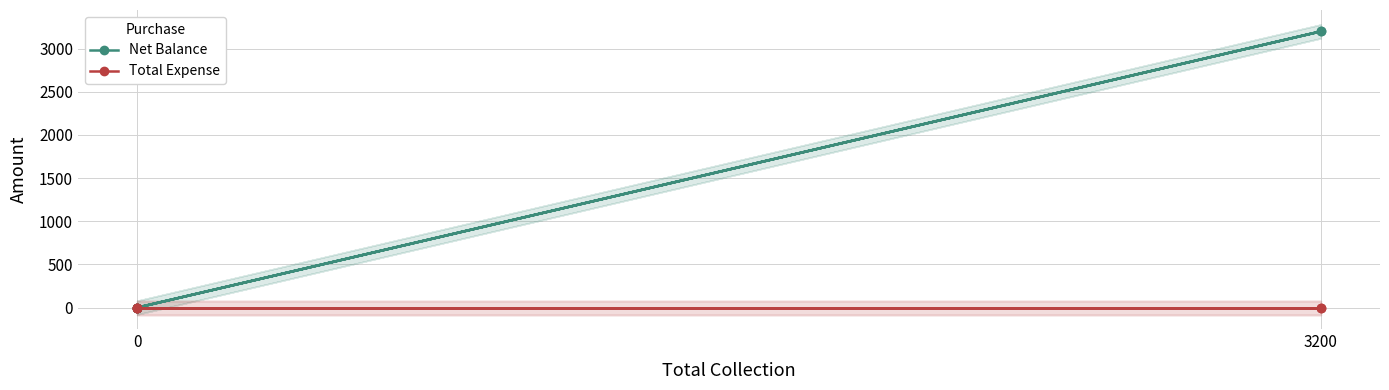

What is the difference between the maximum and minimum values in the Net Balance series?

3200